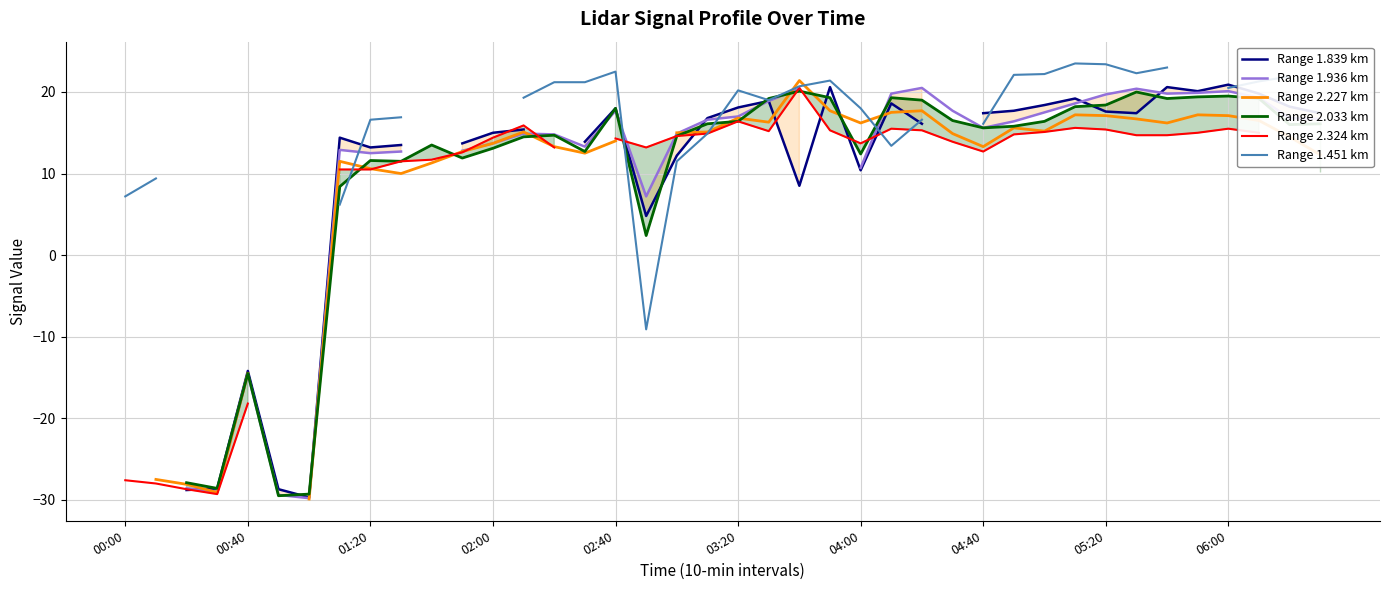

What is the label of the 8th point from the left?

04:40